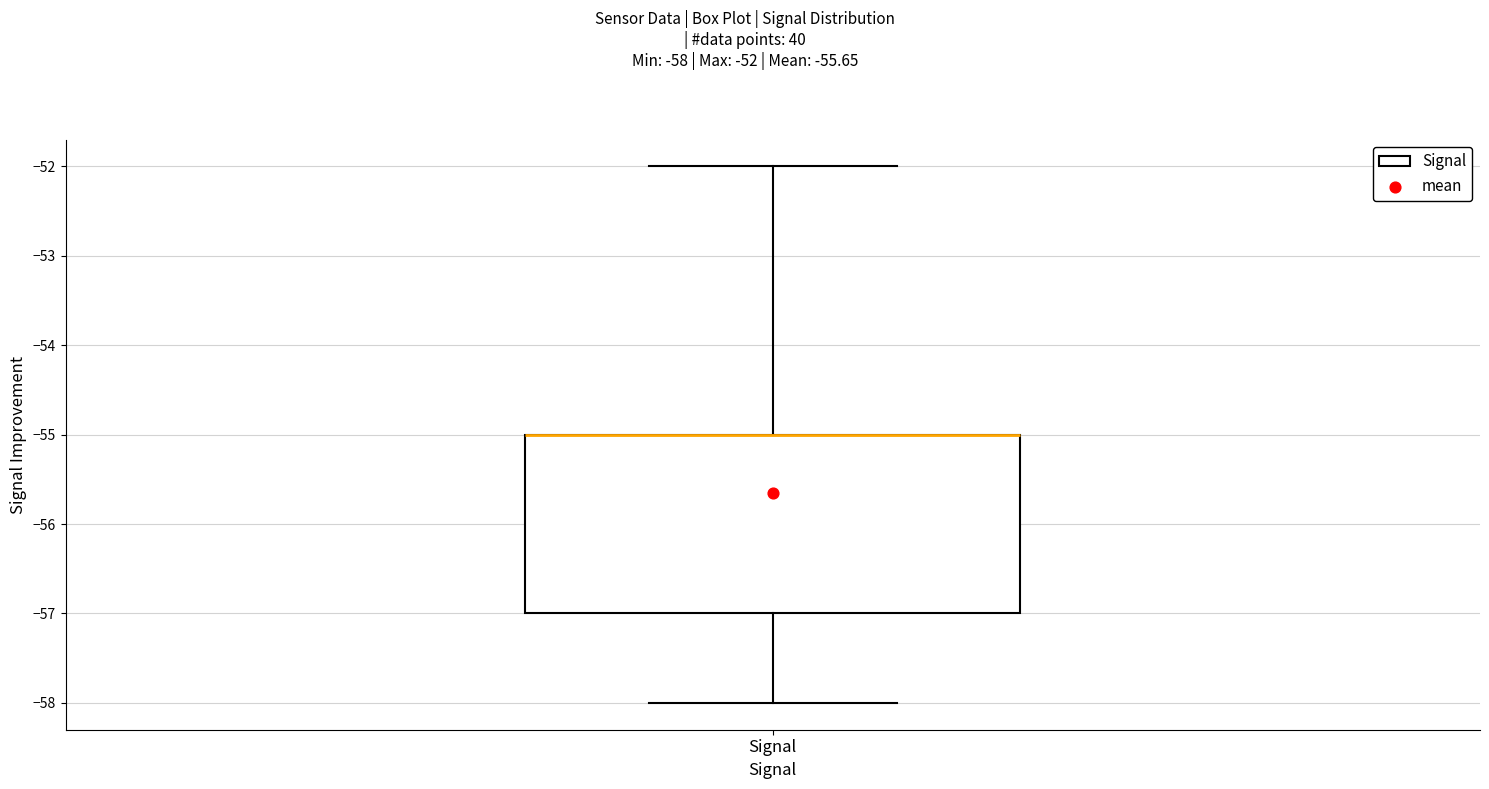

Transcribe this box plot: give where the median line is, the range the box spans, and where the two whiskers end, as read against the y-axis. The values are not printed on the chart, so give them approximately, as read against the axis.

median -55 (drawn on the box's upper edge), box -57 to -55, whiskers -58 to -52